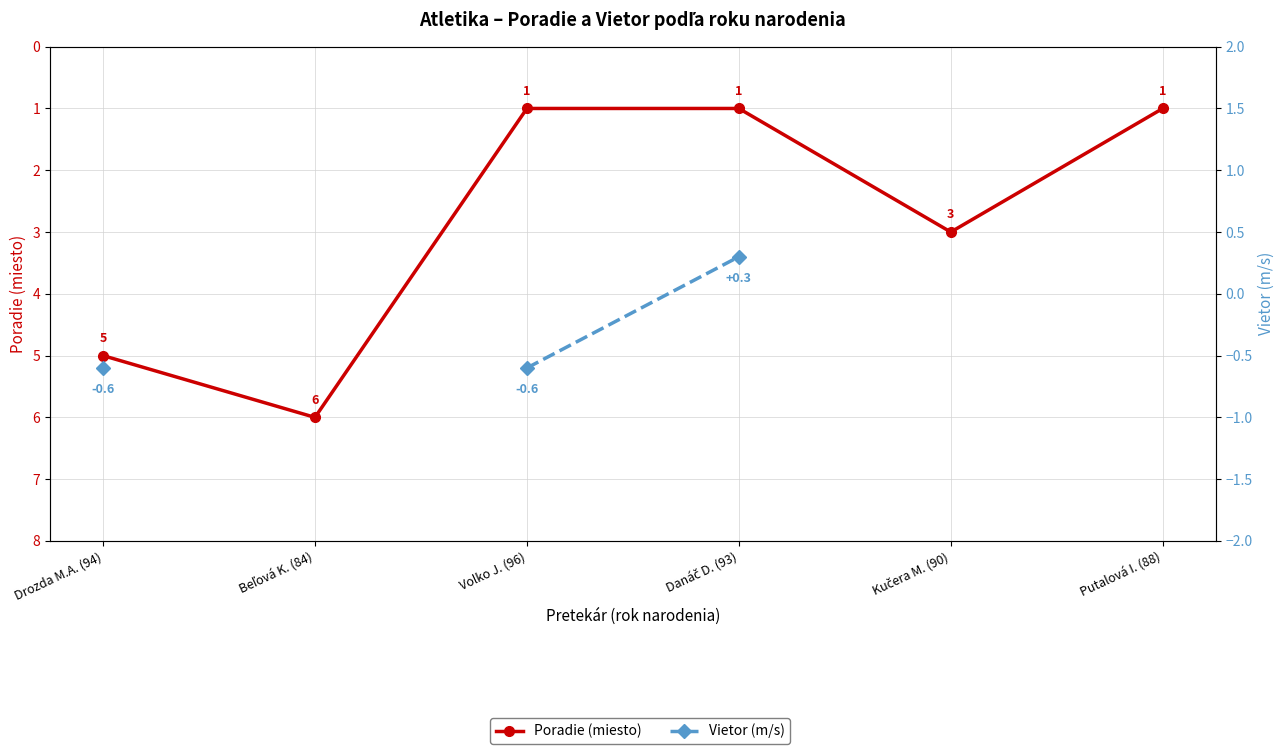

Count the number of data series in this chart.

2